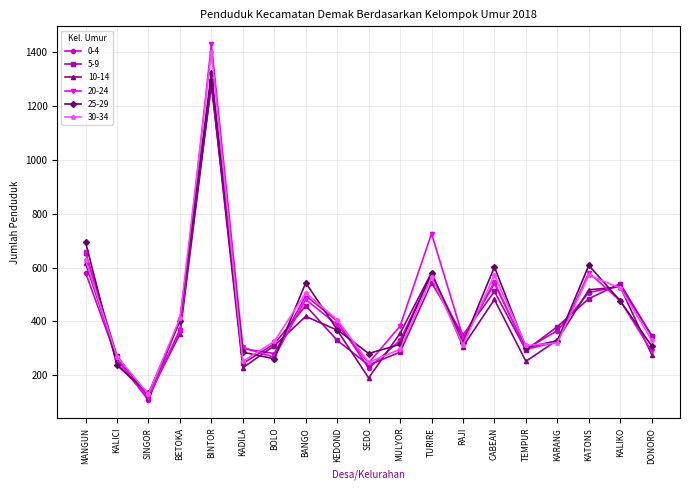

At which label is 10-14 closest to 704?

MANGUN